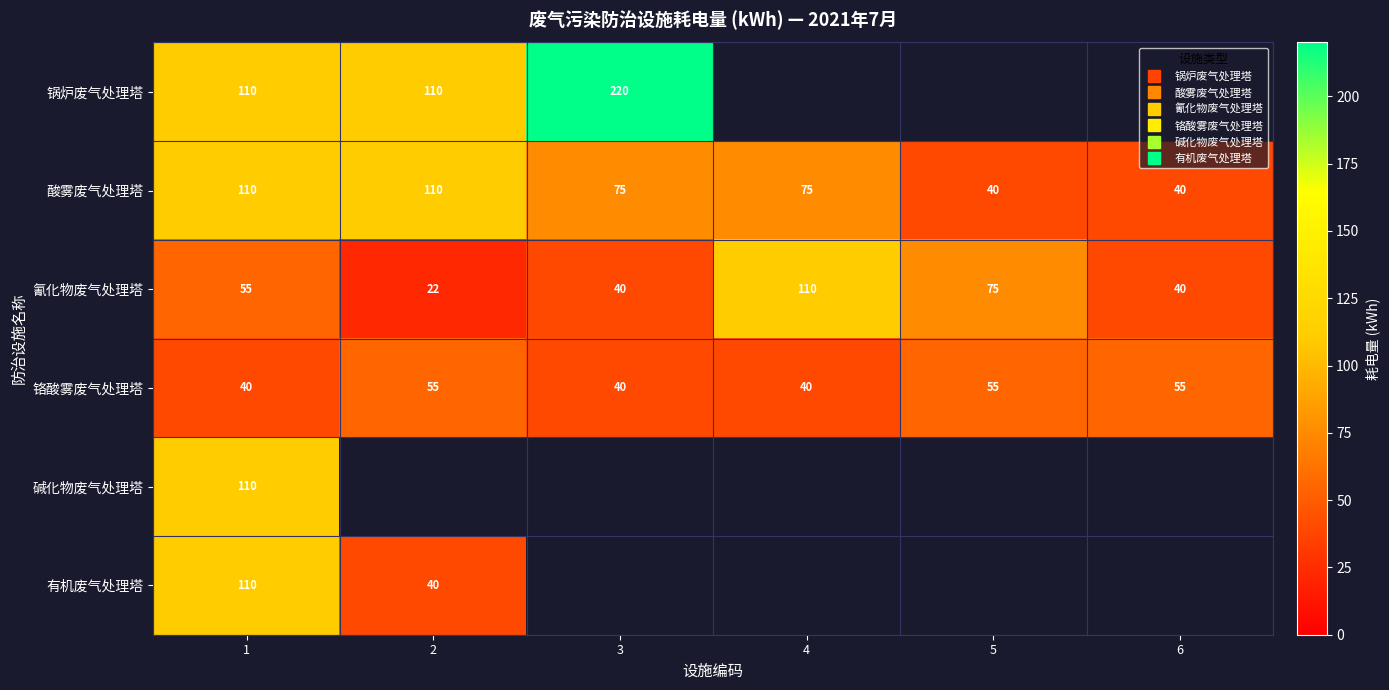

How many values in 碱化物废气处理塔 are above zero?

1